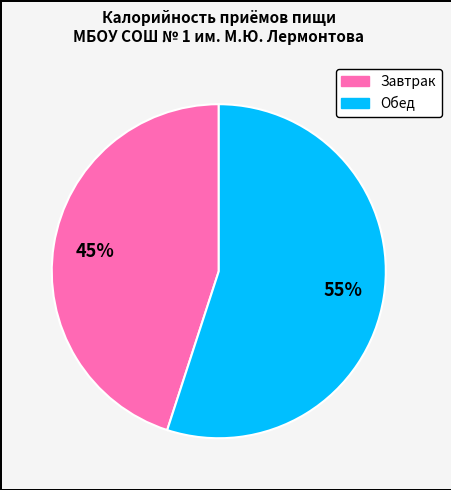

How many slices are in this pie chart?

2